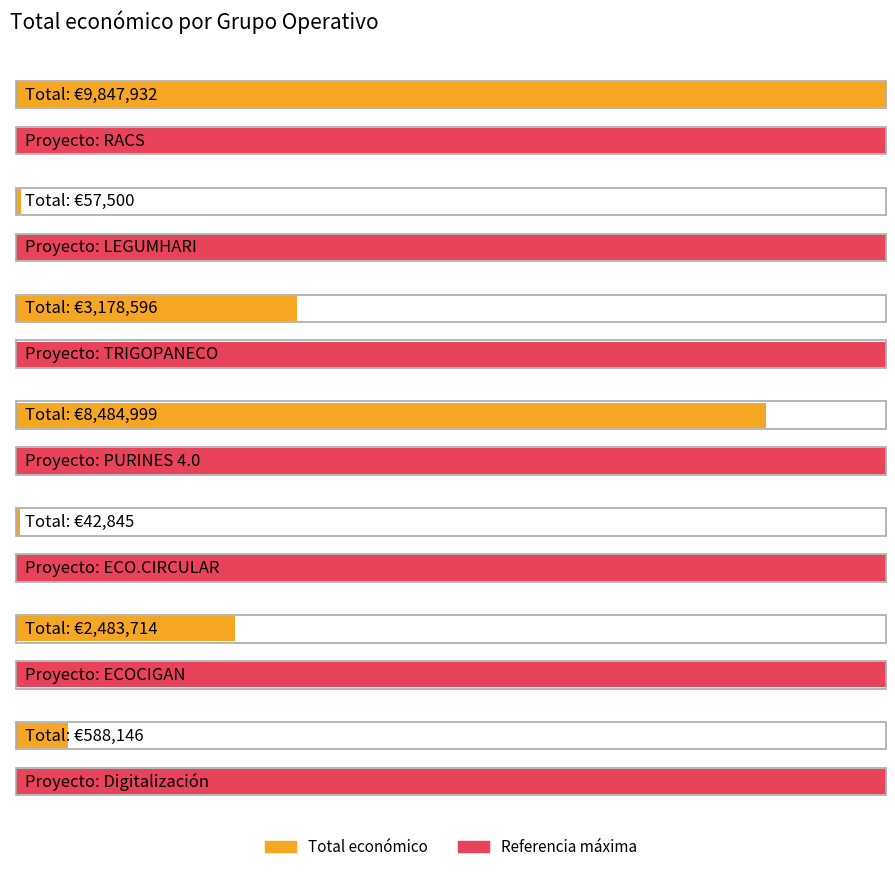

What is the value of the 5th bar from the left?

42845